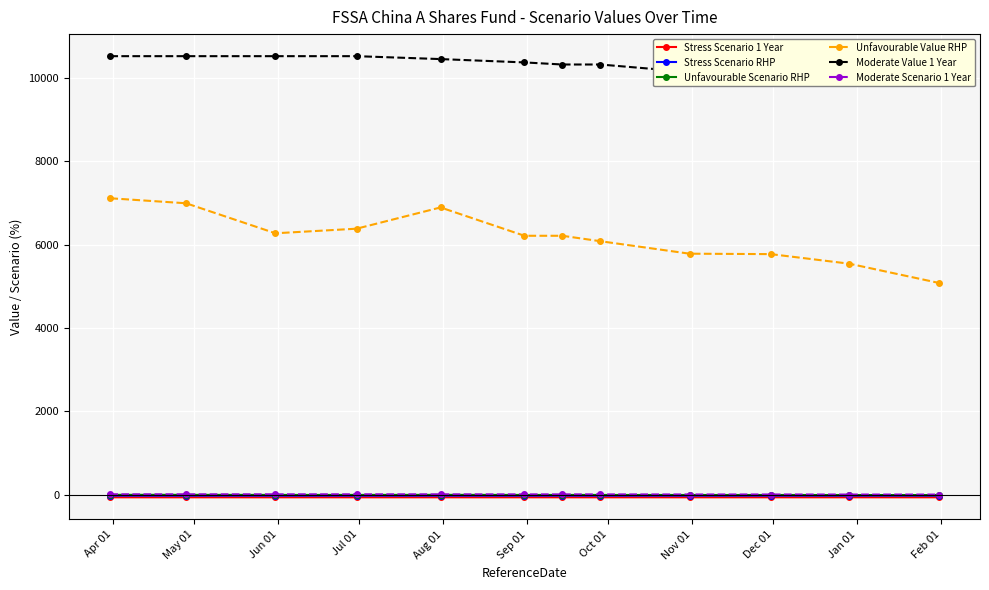

True or false: Unfavourable Value RHP and Stress Scenario 1 Year cross at least once.

False